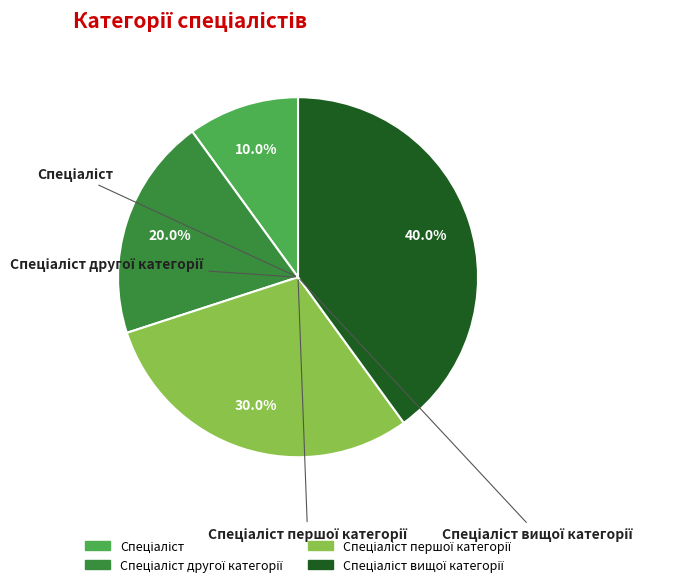

To the nearest percent, what percentage of the pie is Спеціаліст першої категорії?

30%